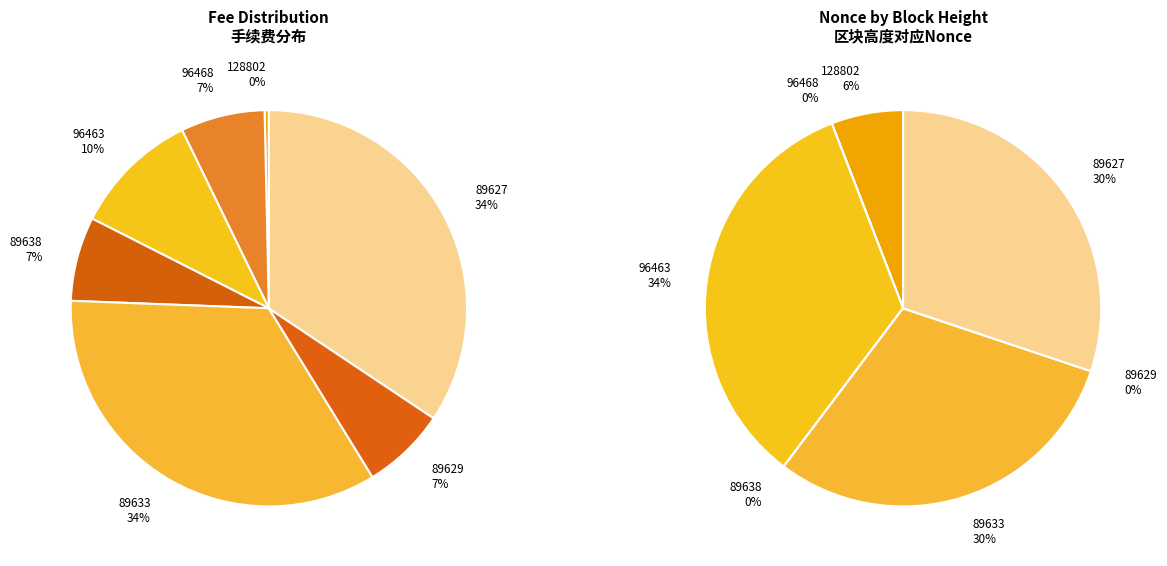

How many slices are in this pie chart?

7